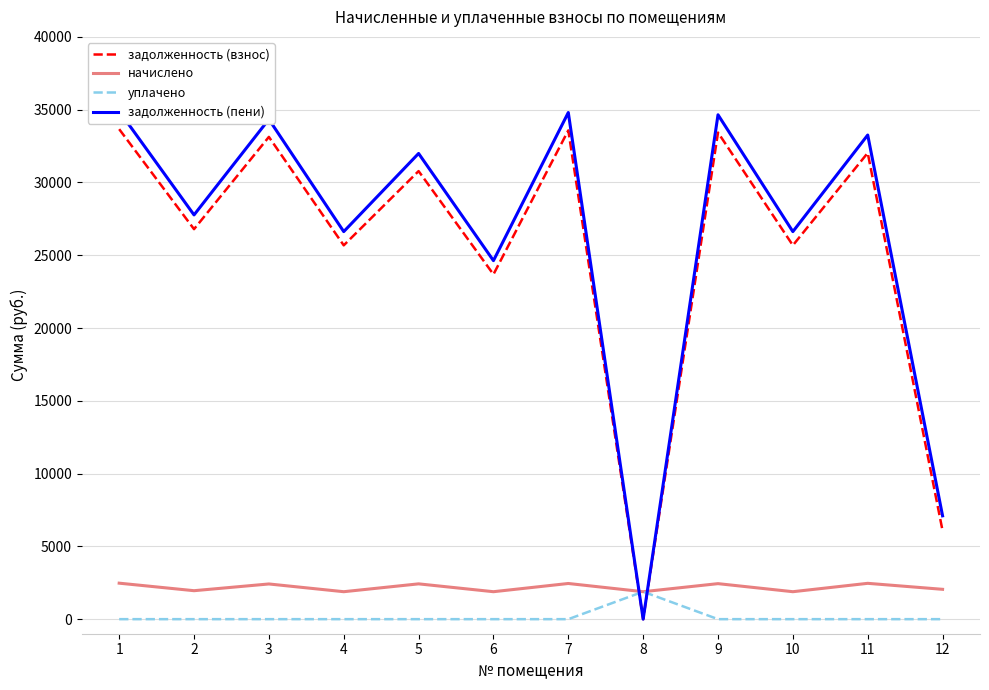

Which label corresponds to the largest value in the chart?

1